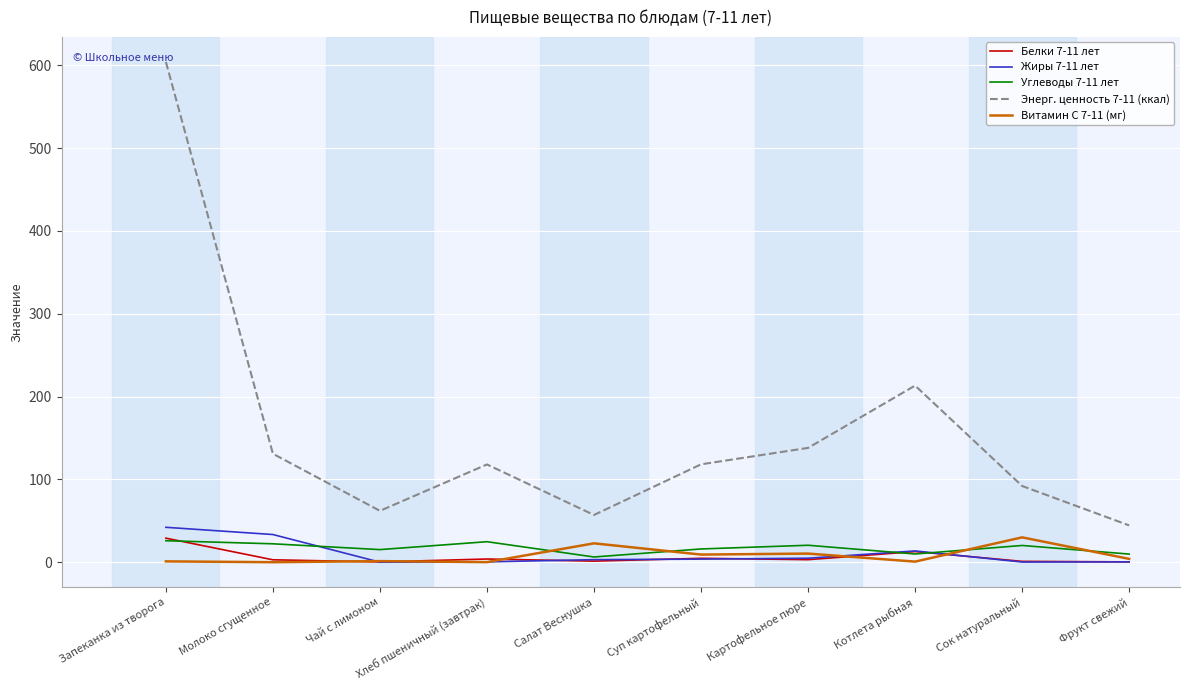

What is the maximum value for Витамин С 7-11 (мг)?

30.0